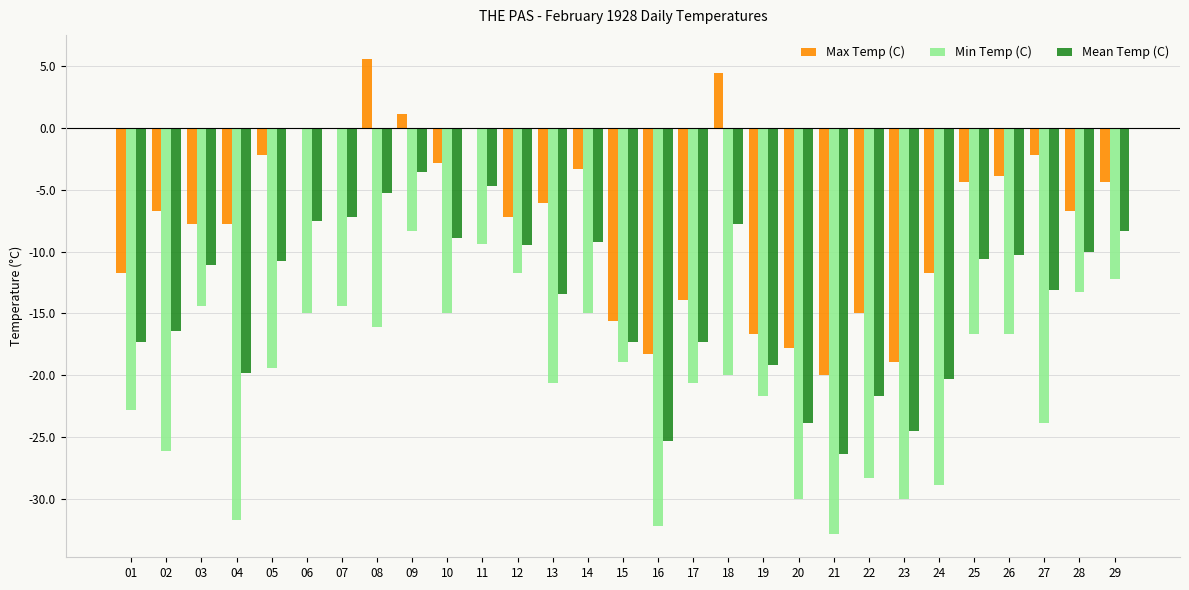

Which series has the largest total across all categories?

Max Temp (C)